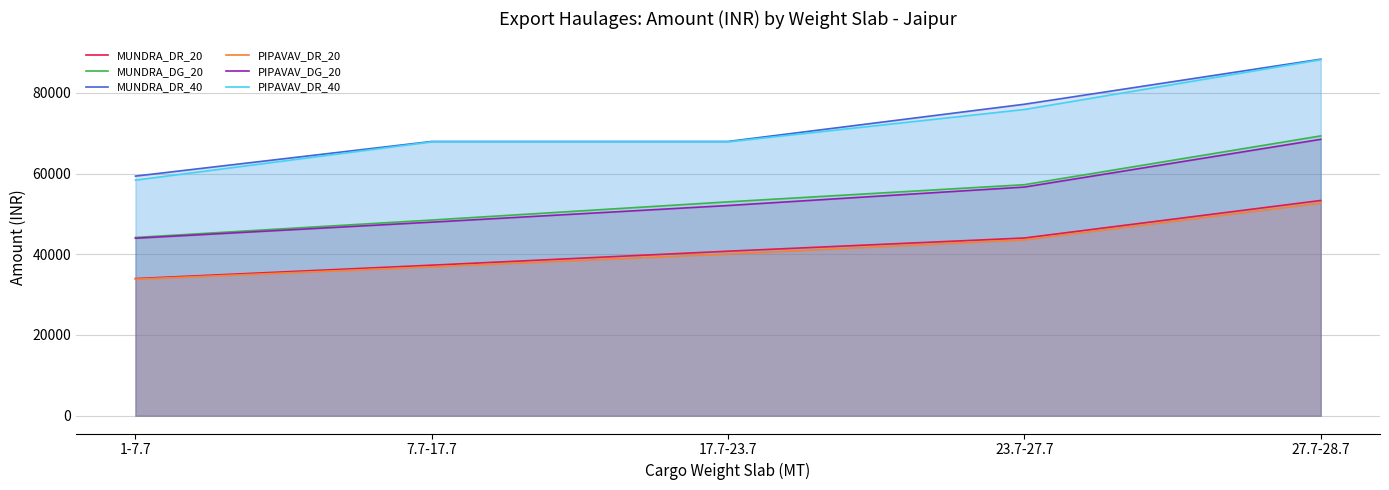

Which category has the highest value across all series?

27.7-28.7